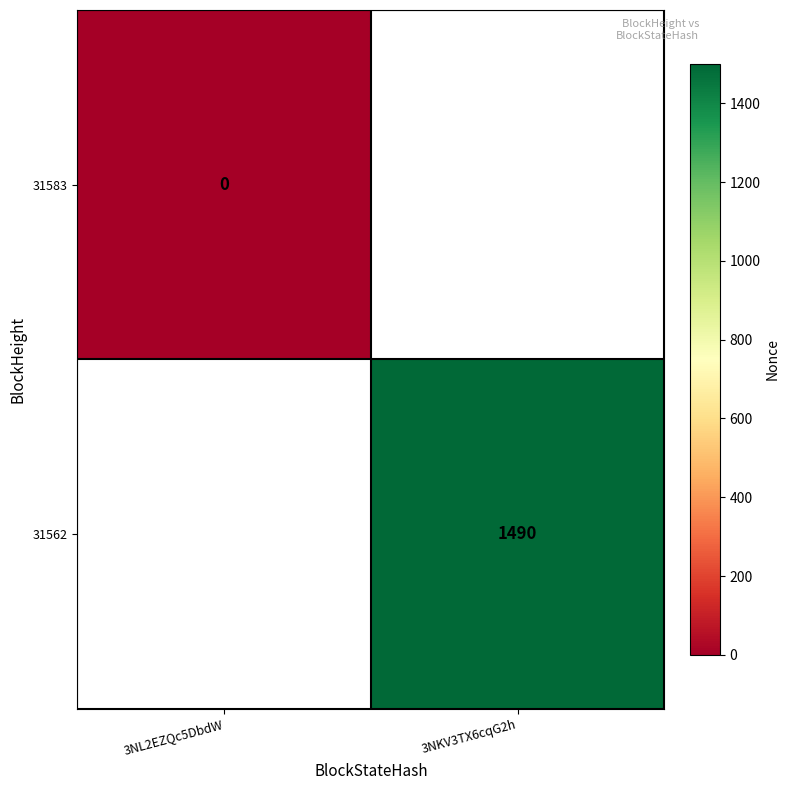

Is it true that 31562 equals 533 at 3NKV3TX6cqG2h?

False